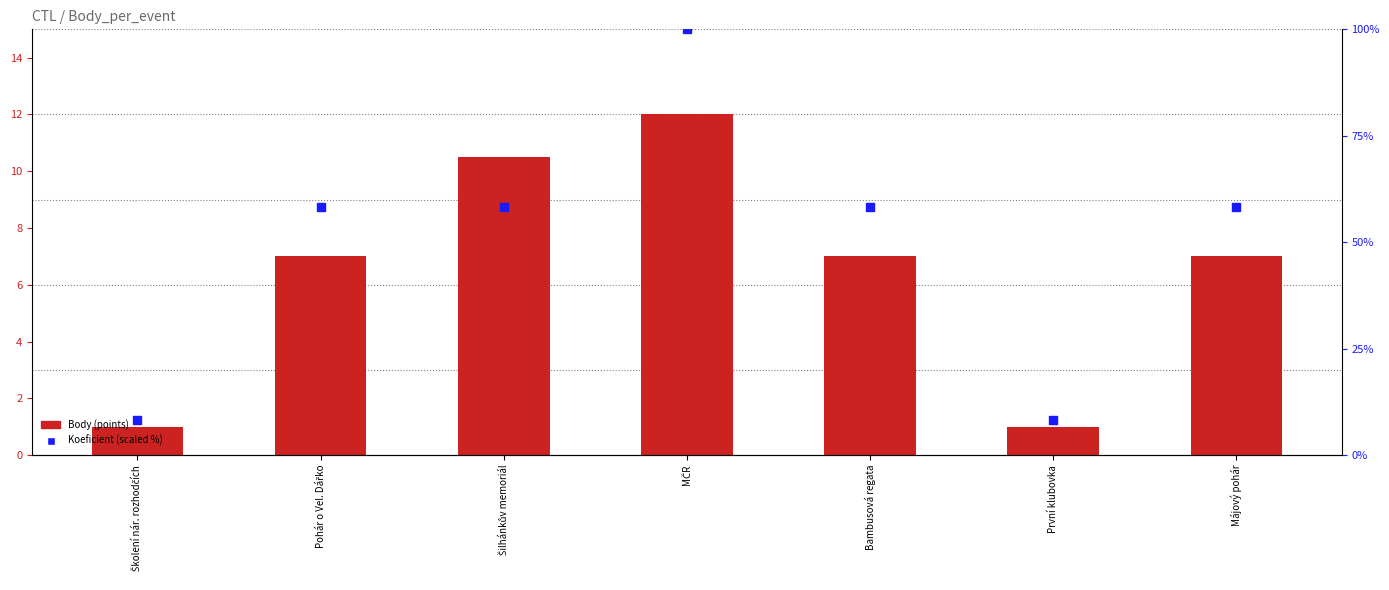

What is the total value across all series at Šilhánkův memoriál?

68.8